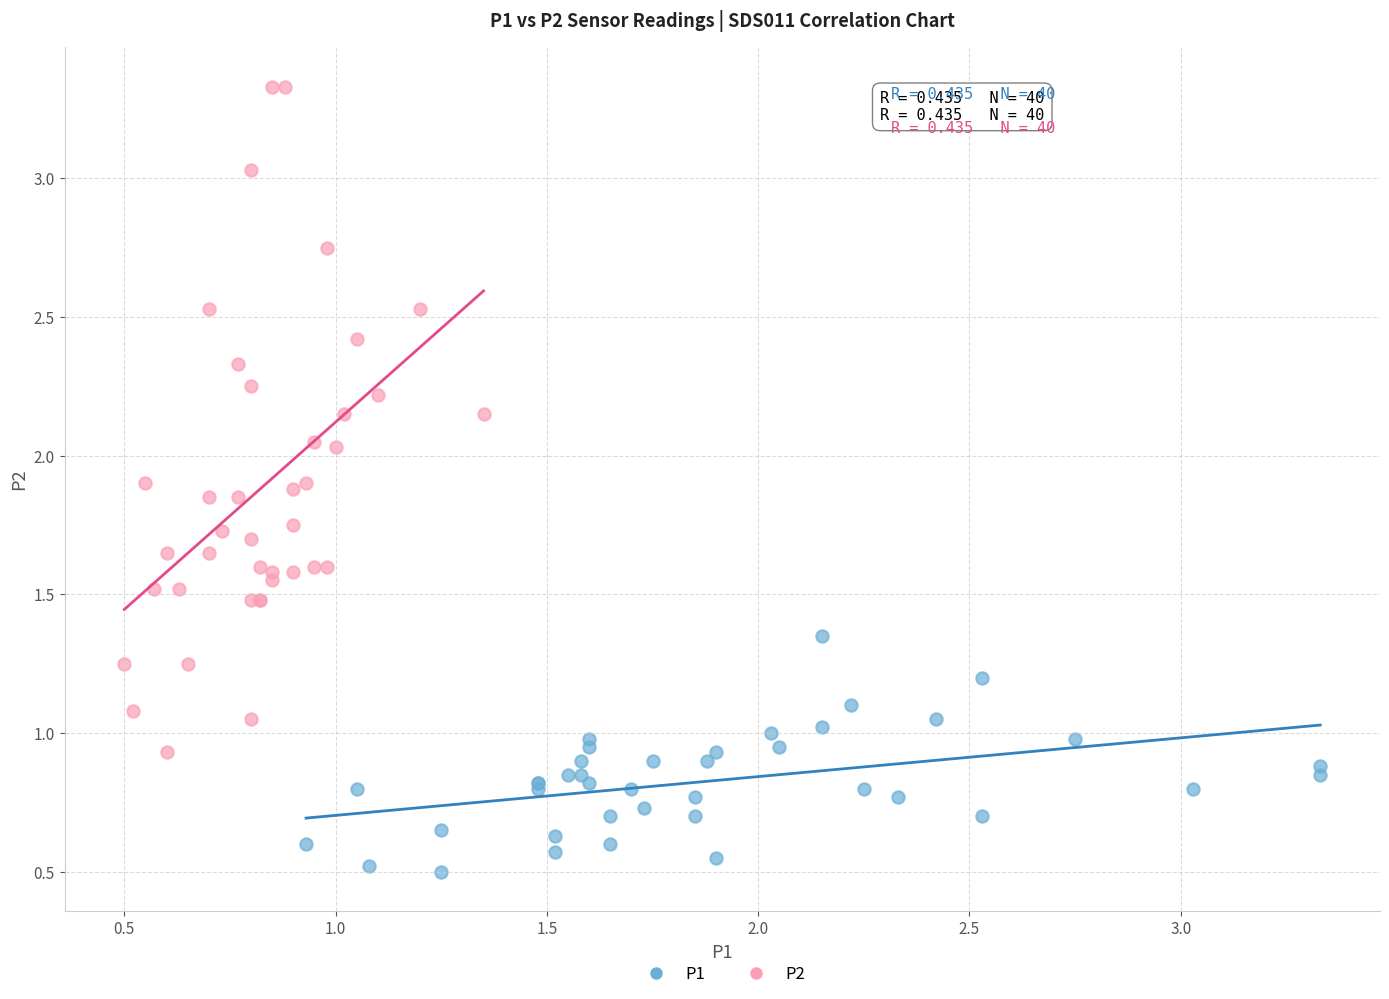

Which series contains the lowest Y value?

P1